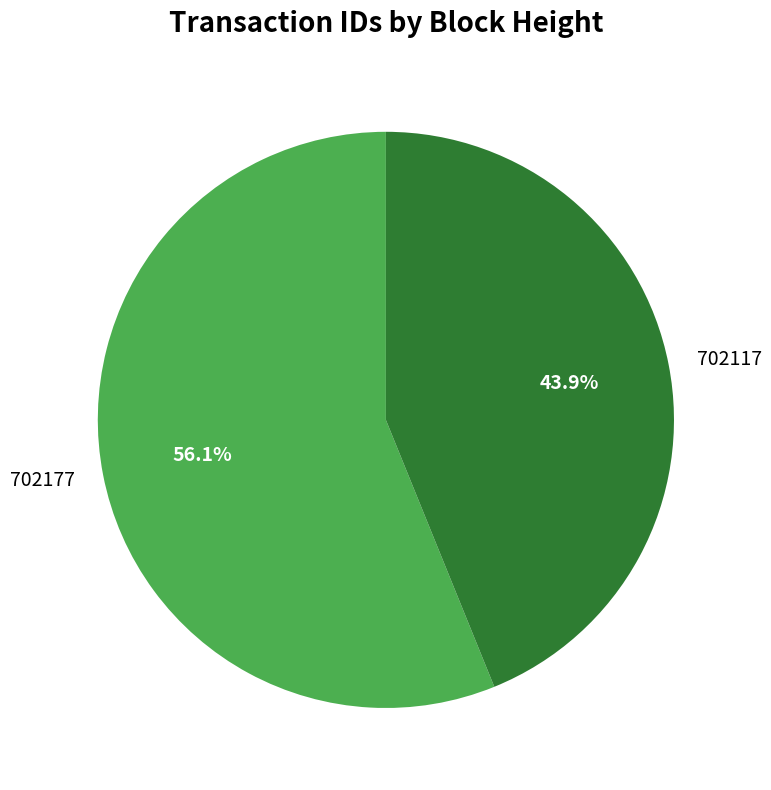

Which category has the biggest portion of the pie?

702177